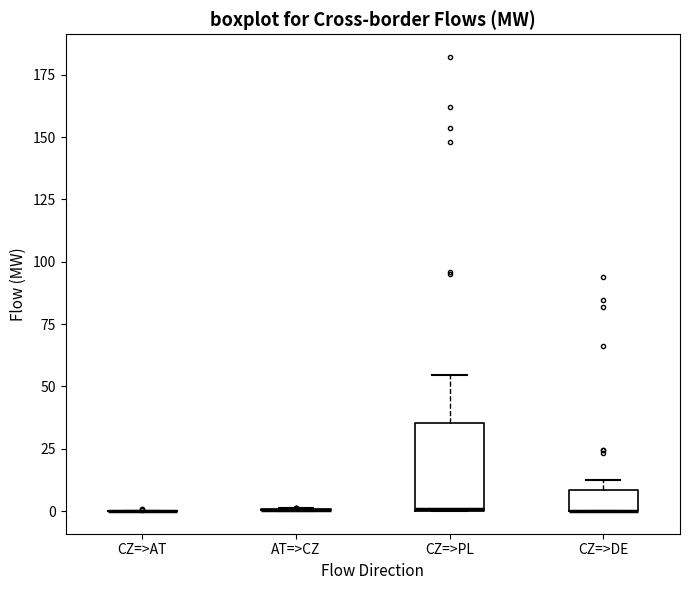

Which box is the tallest, from its lower edge to its upper edge?

CZ=>PL